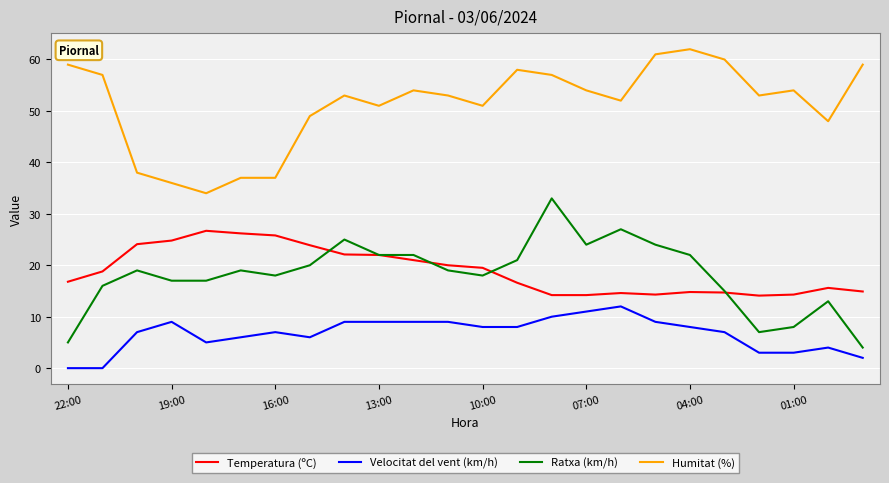

List the series in order of their peak value, highest first.

Humitat (%), Ratxa (km/h), Temperatura (ºC), Velocitat del vent (km/h)